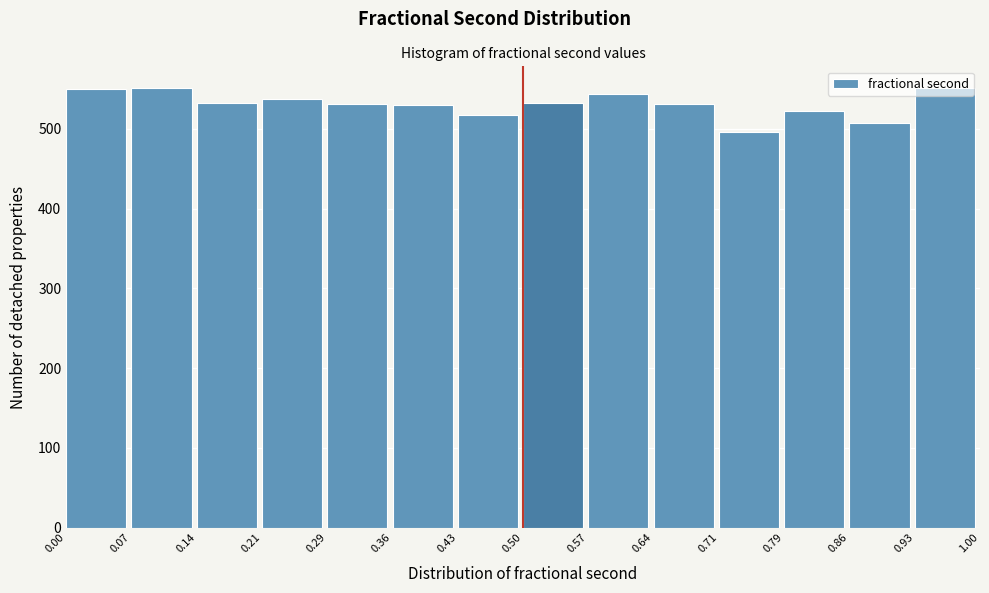

How tall is the bar that spans 0.71 to 0.79 on the x-axis? The values are not printed on the chart, so give them approximately, as read against the axis.

500